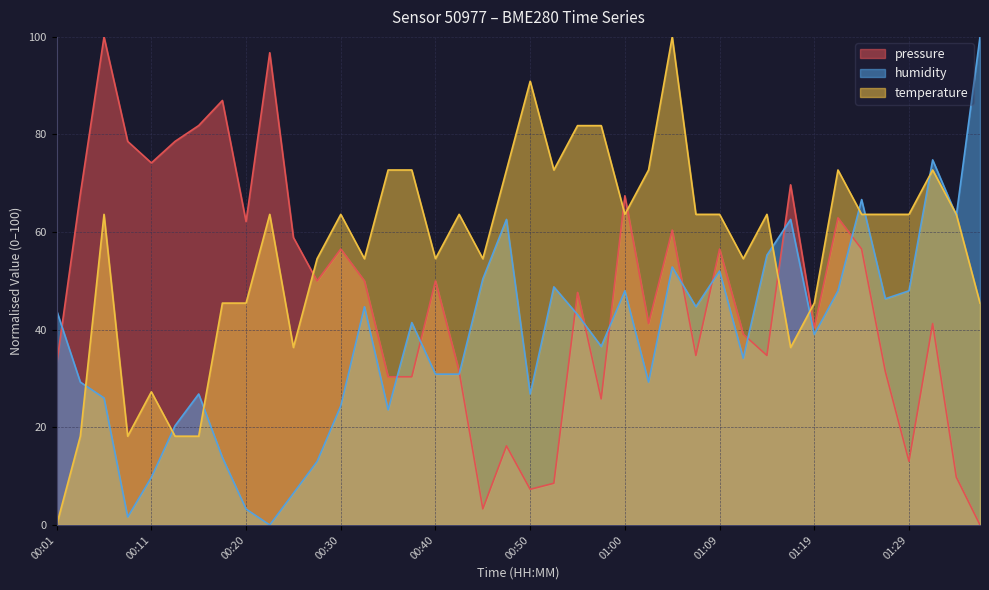

Where is temperature nearest to the value 50?

00:28